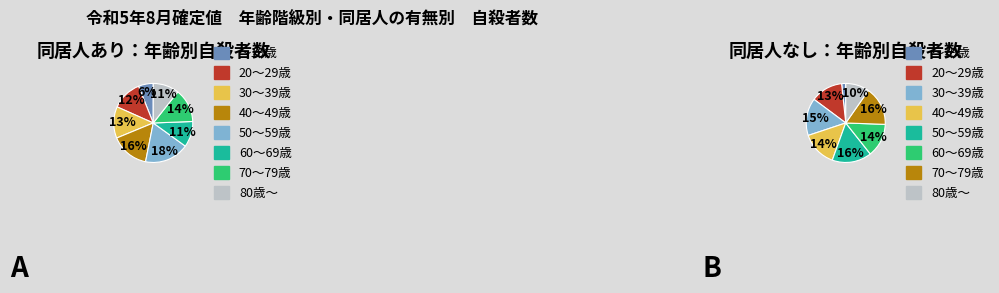

Which category has the smallest portion of the pie?

～19歳